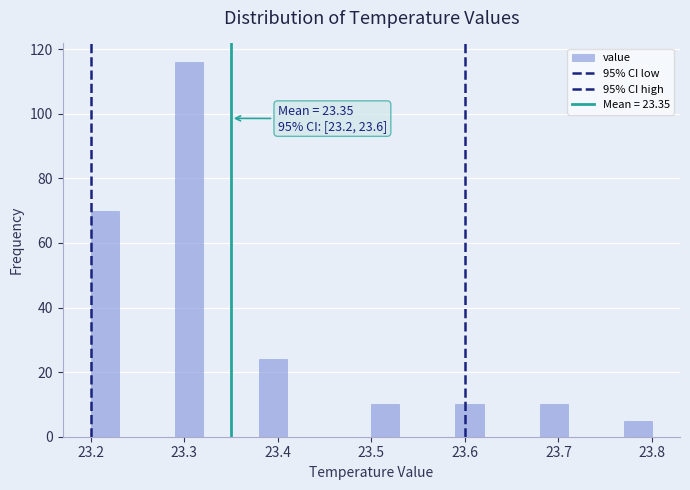

Around what value on the x-axis is the tallest bar? Give the approximate position of its centre, as read against the axis.

23.31